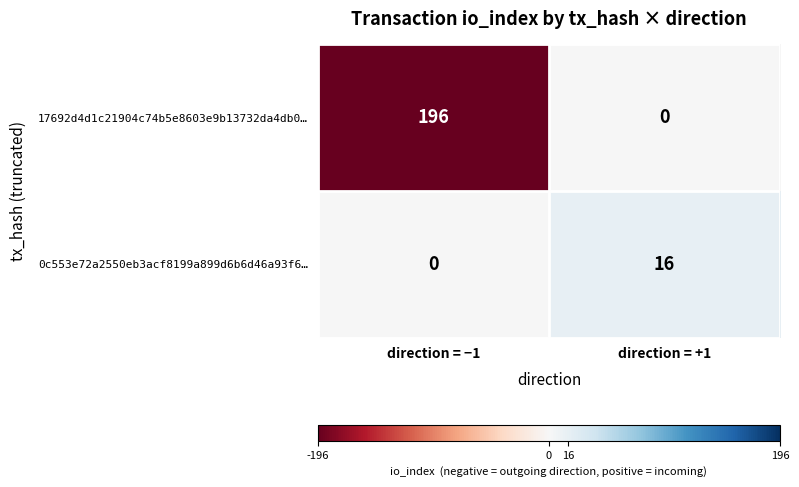

Reading left to right, transcribe all the data shown in this chart.

17692d4d1c21904c74b5e8603e9b13732da4db0…: direction = −1=196	direction = +1=0
0c553e72a2550eb3acf8199a899d6b6d46a93f6…: direction = −1=0	direction = +1=16